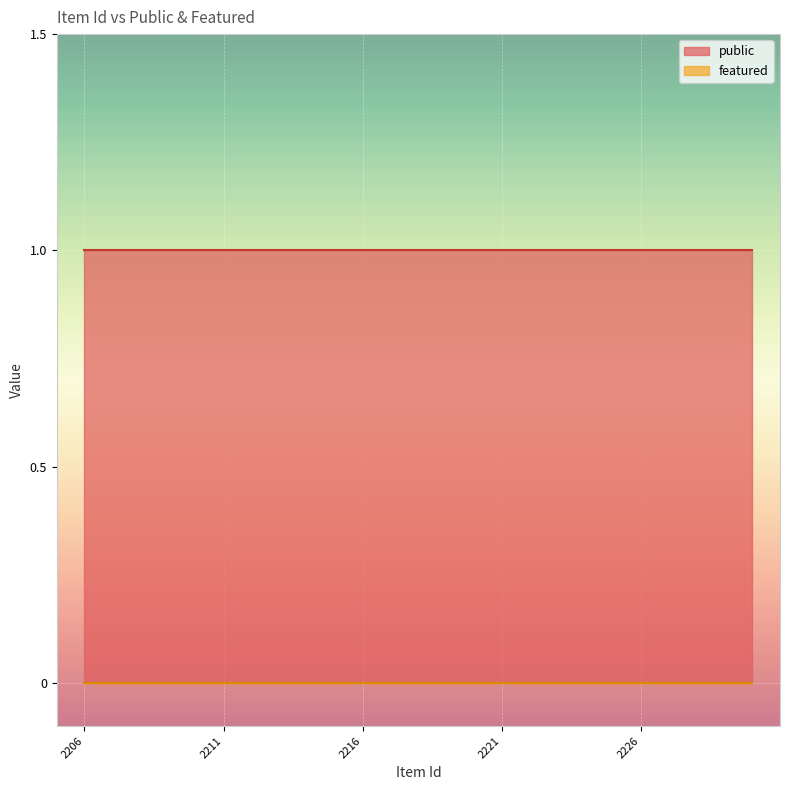

True or false: public and featured intersect in this chart.

False